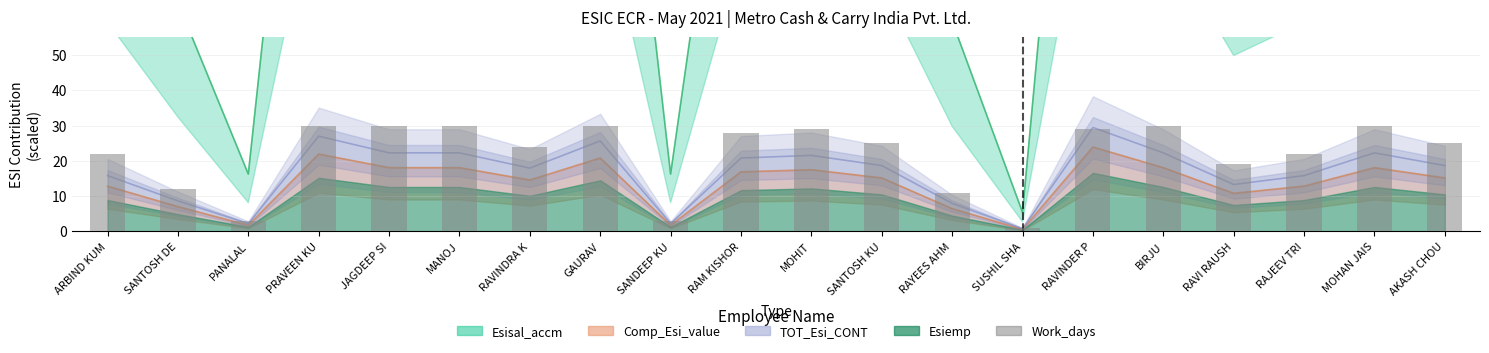

At which label does the data first exceed 25?

PRAVEEN KU